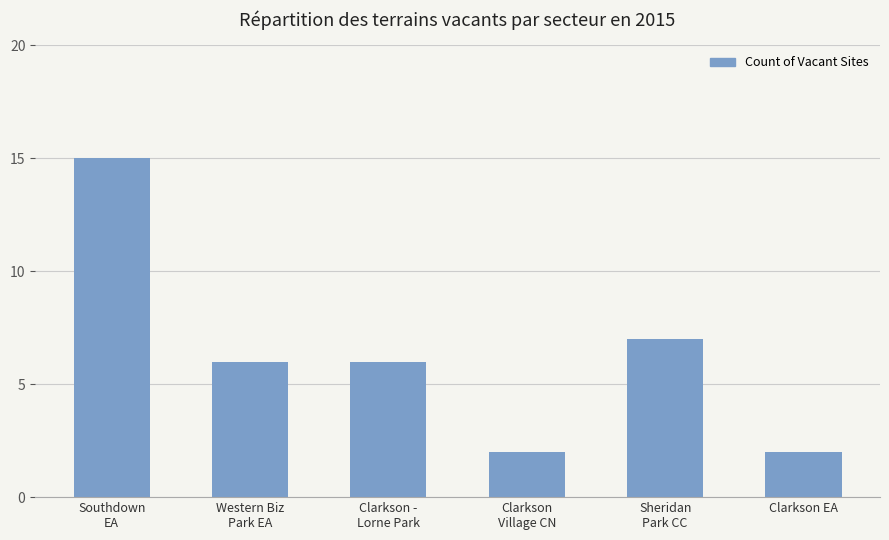

What value does the data have at Sheridan
Park CC, to the nearest 5?

5